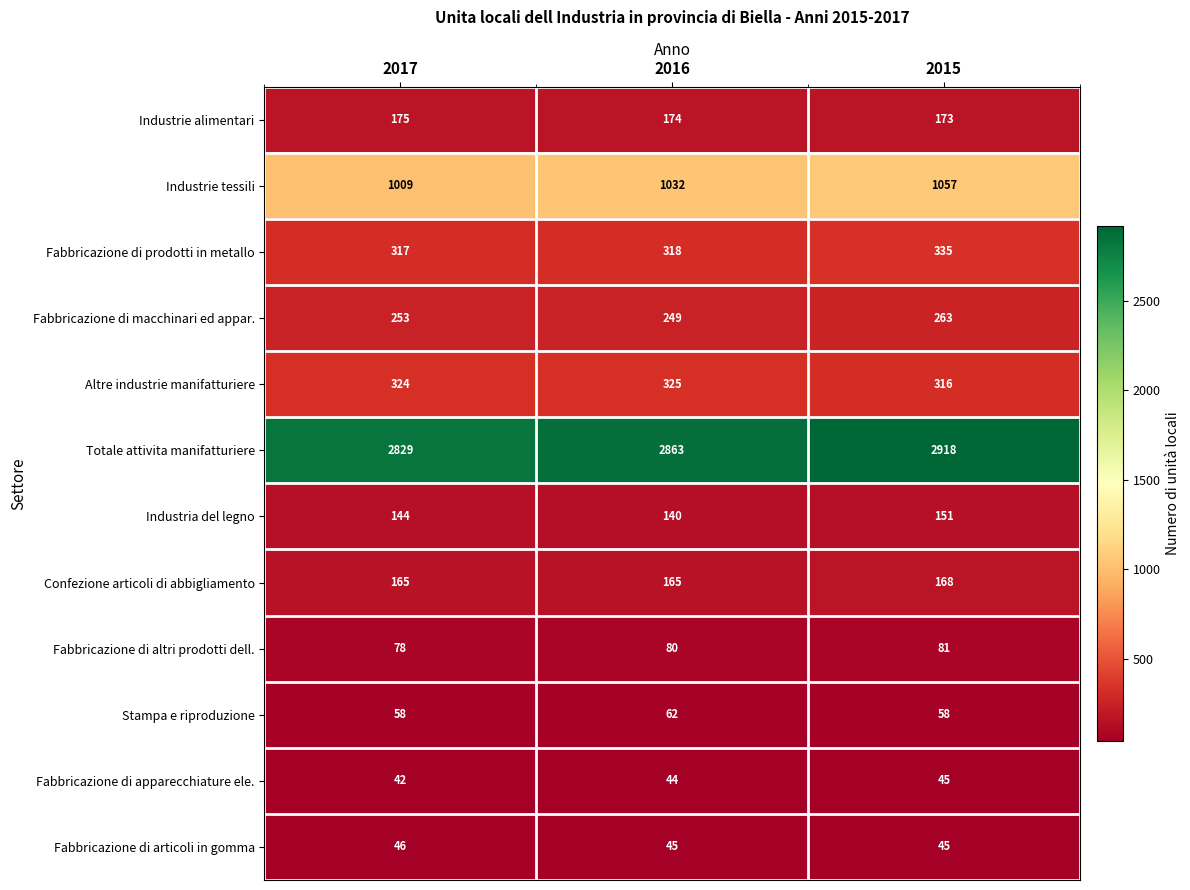

Which series has the largest total across all categories?

Totale attivita manifatturiere